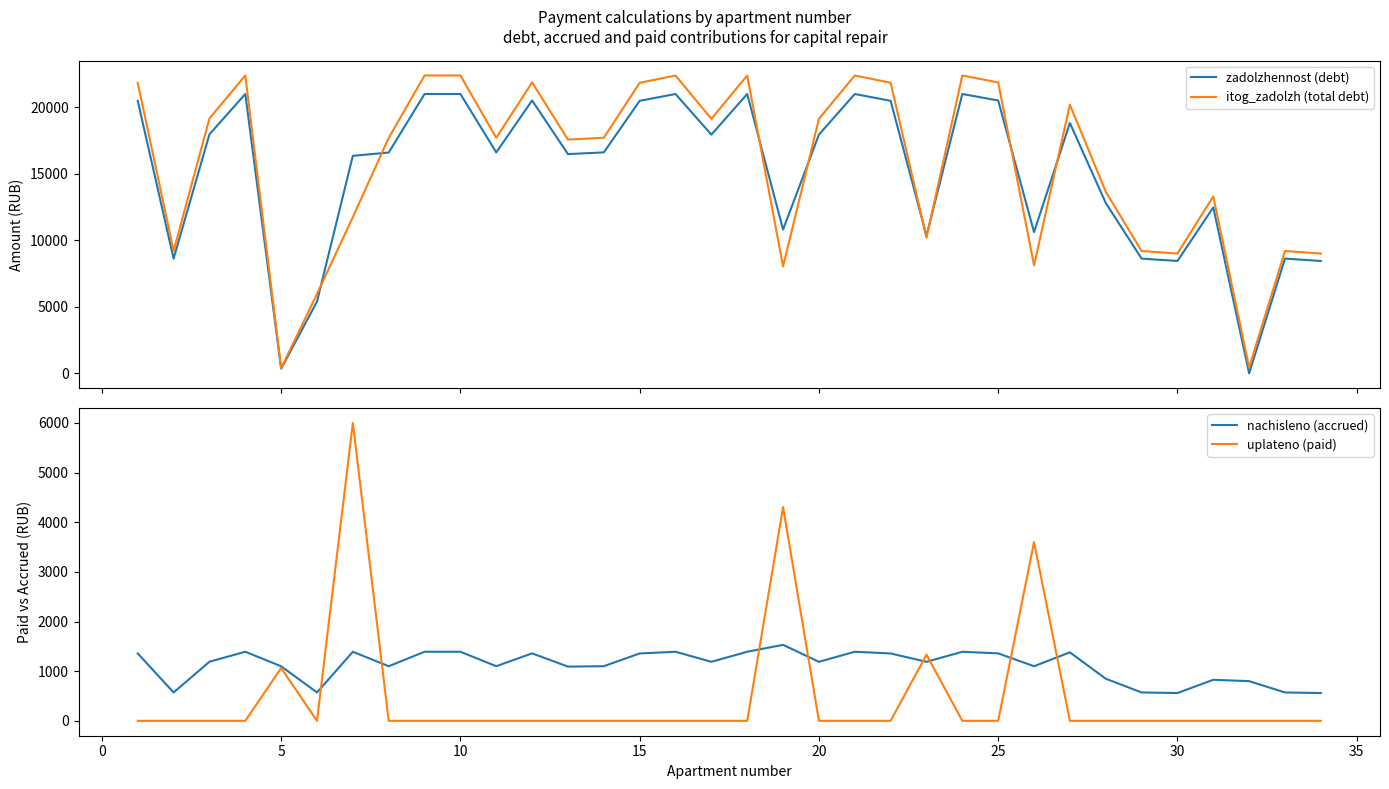

True or false: itog_zadolzh (total debt) and nachisleno (accrued) cross at least once.

True